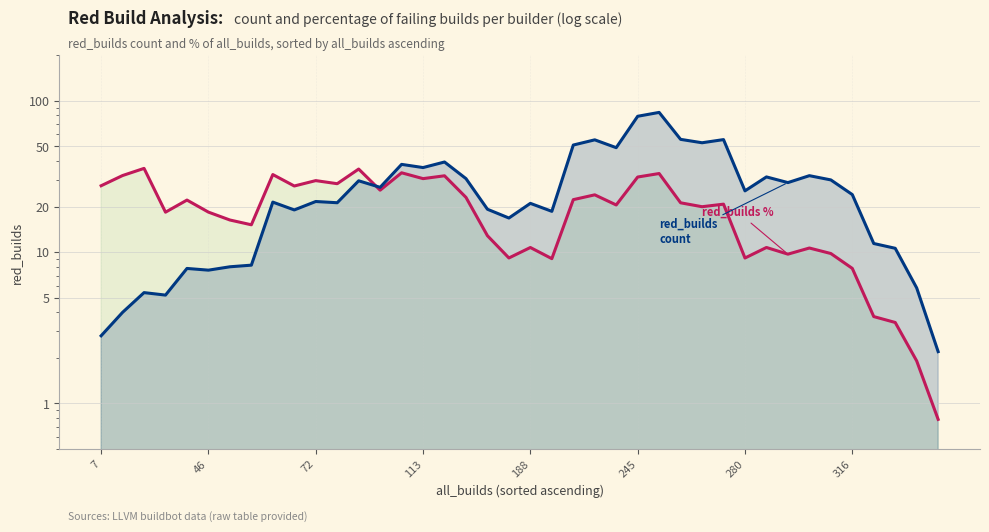

What is the highest value of the red_builds % of all_builds series?

35.8